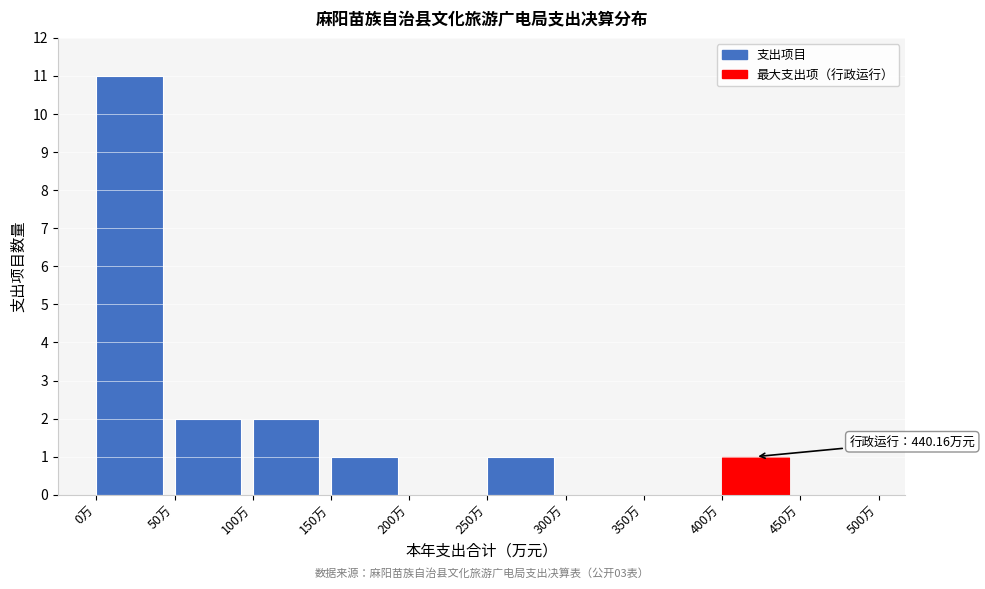

Which range on the x-axis has the tallest bar?

0 to 50